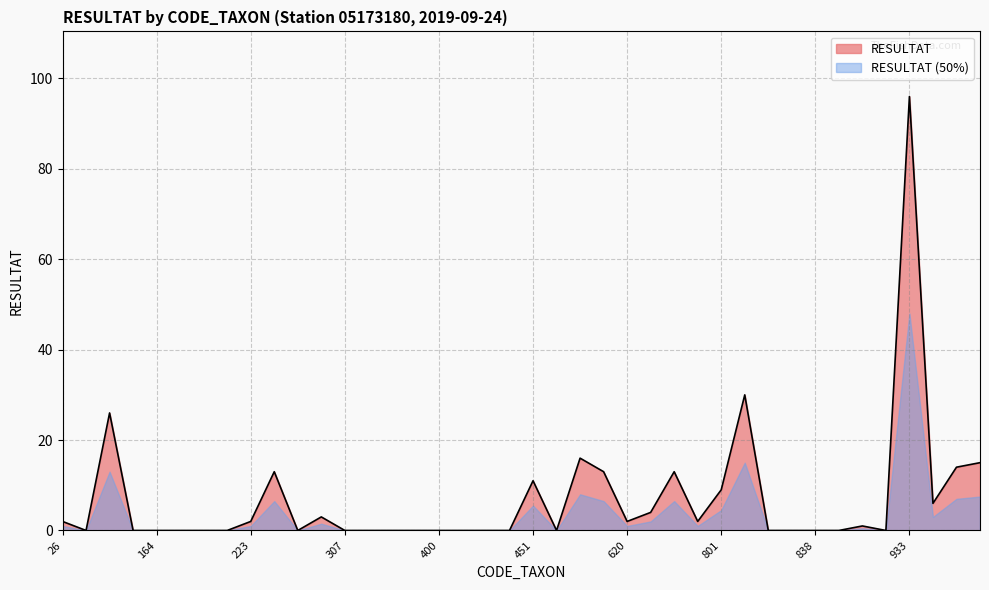

How many lines are shown in the chart?

2